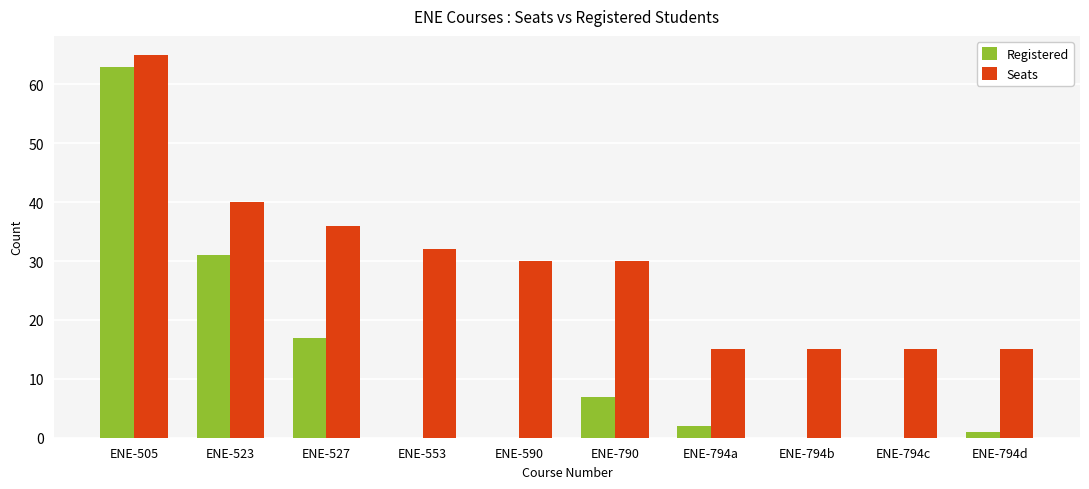

Are the bars grouped side by side (vs. stacked)?

Yes